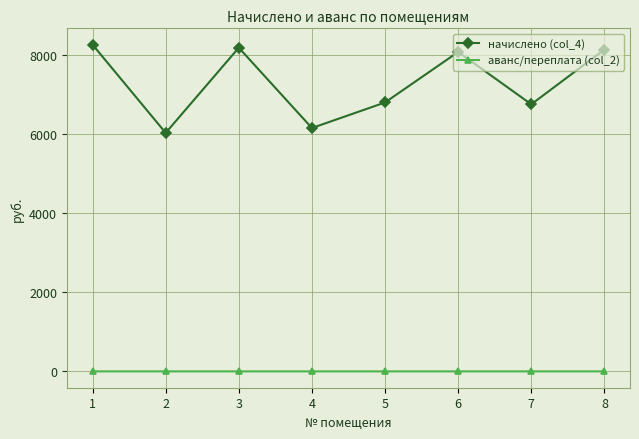

How many distinct data groups are displayed?

2